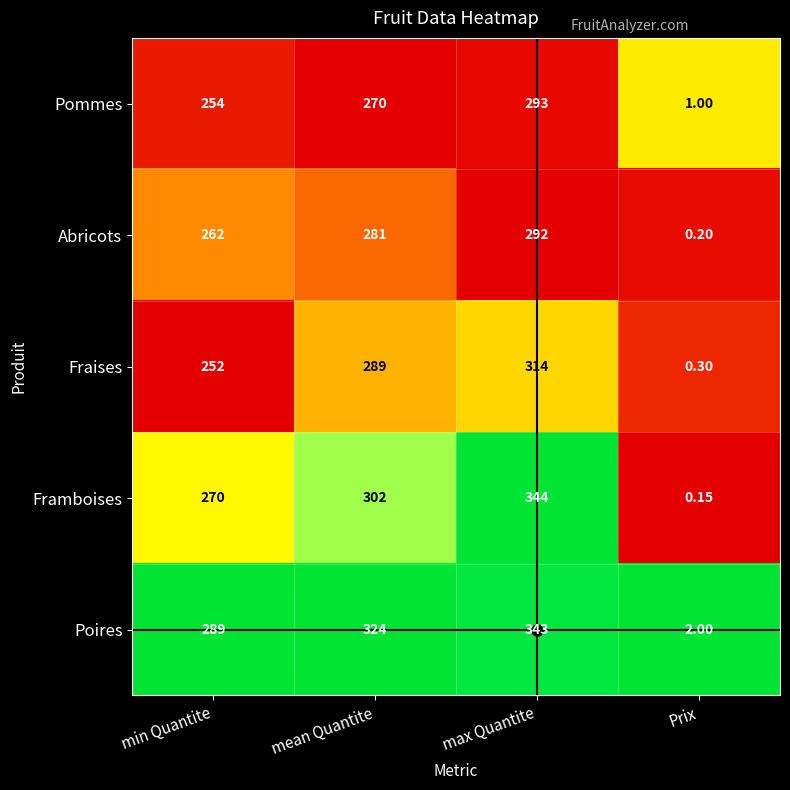

Which series changed the most between min Quantite and max Quantite?

Framboises